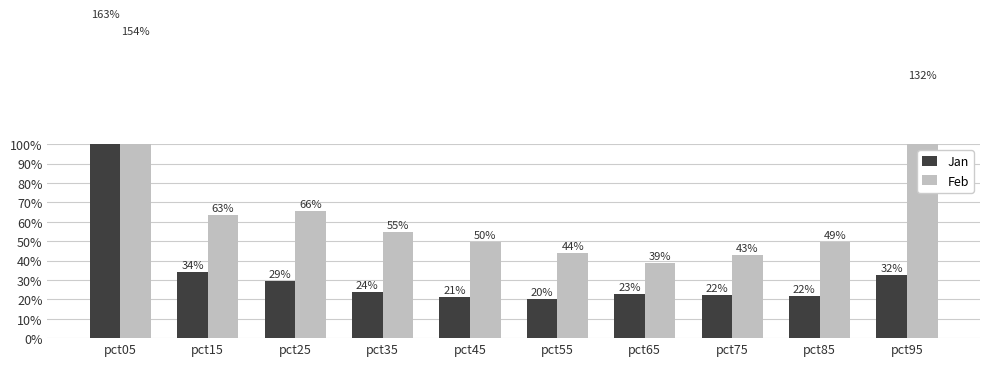

List the labels in order of Feb value, largest first.

pct05, pct95, pct25, pct15, pct35, pct45, pct85, pct55, pct75, pct65